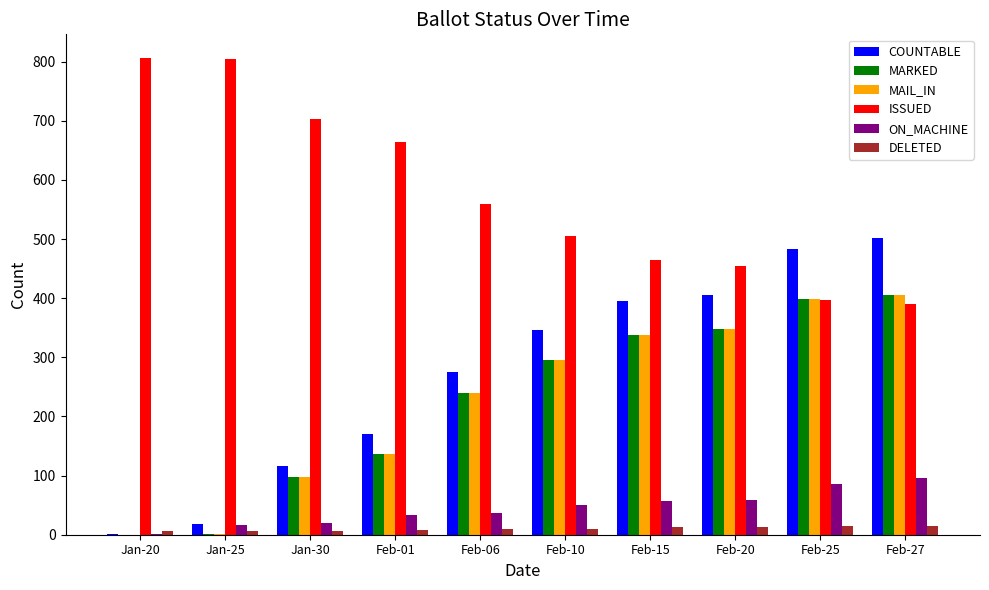

The ISSUED series shows 664 at Feb-01. True or false?

True